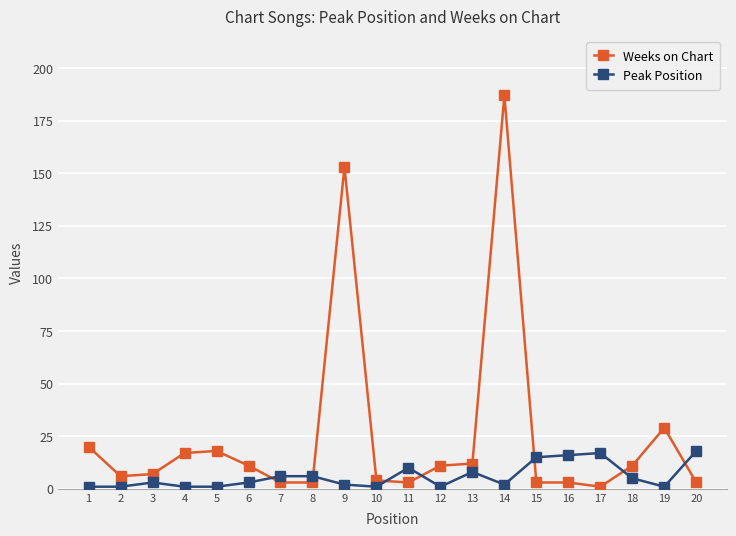

At how many categories does at least one series exceed 158?

1